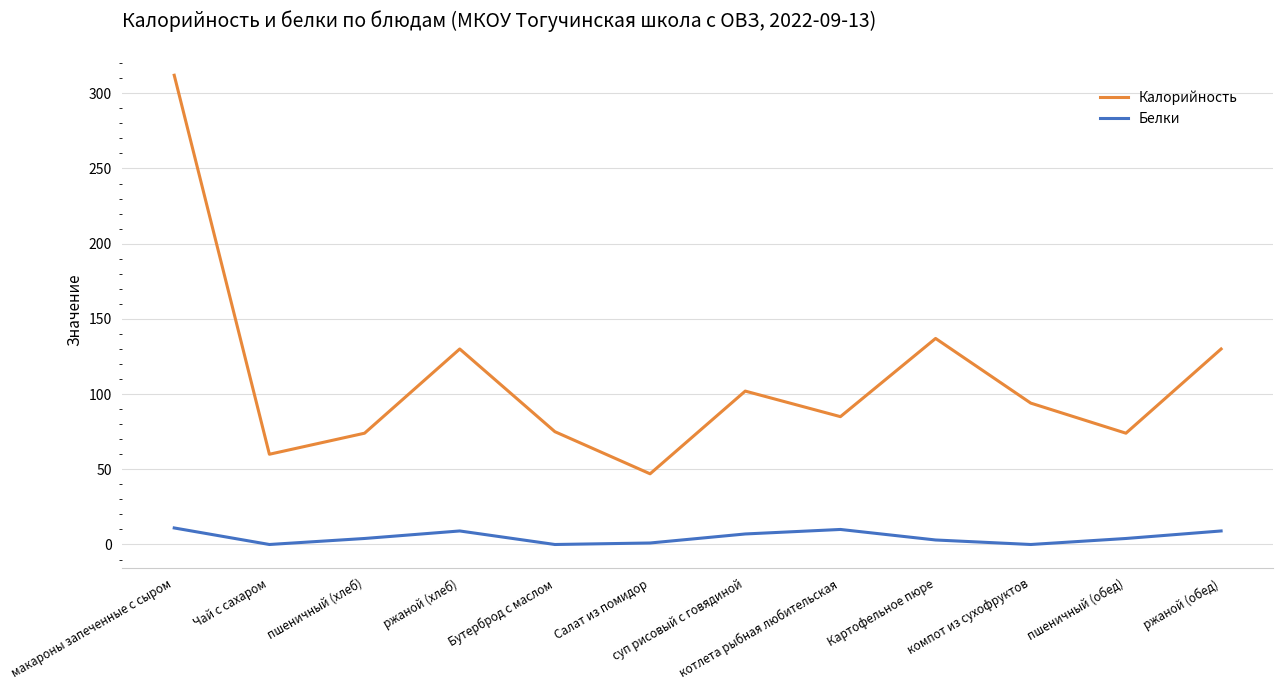

True or false: Калорийность has a value of 74 at пшеничный (хлеб).

True